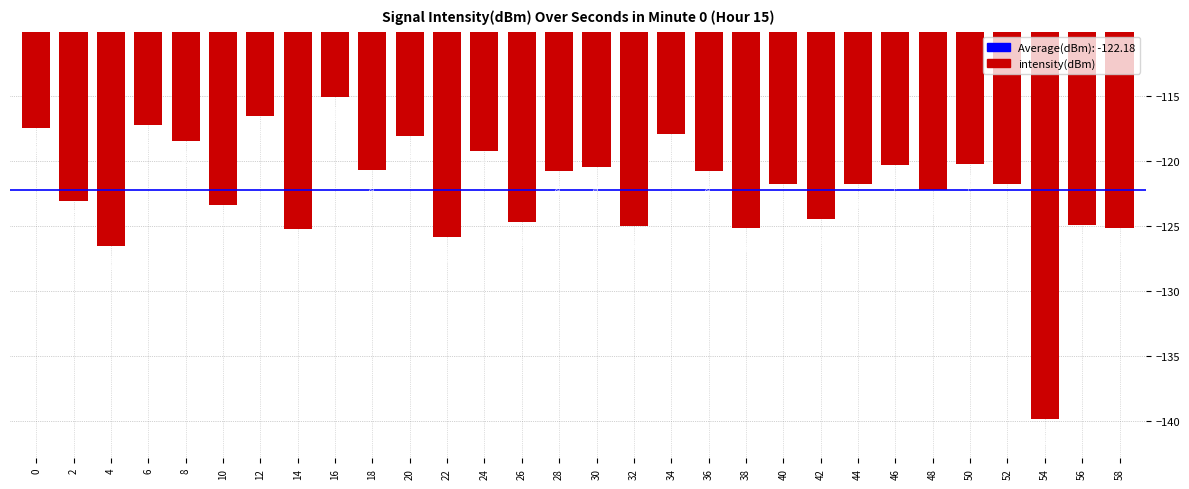

At which category does the chart reach its minimum across all series?

54